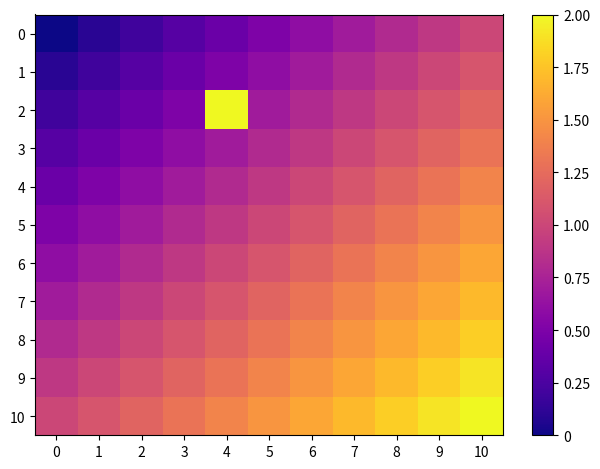

How many series are shown in this chart?

11